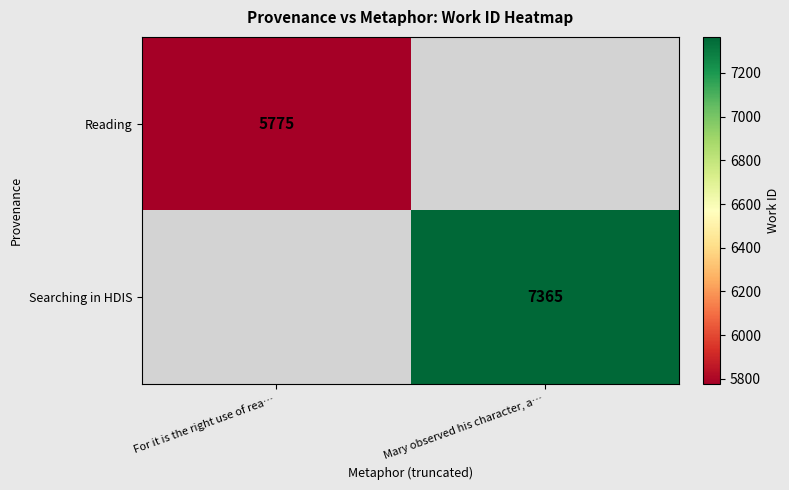

Is the value of Searching in HDIS at Mary observed his character, a… greater than the value of Reading at For it is the right use of rea…?

Yes